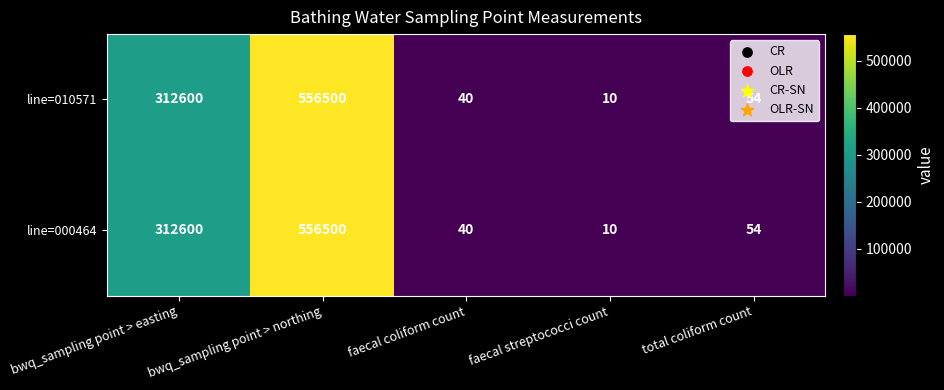

What is the lowest value of the line=010571 series?

10